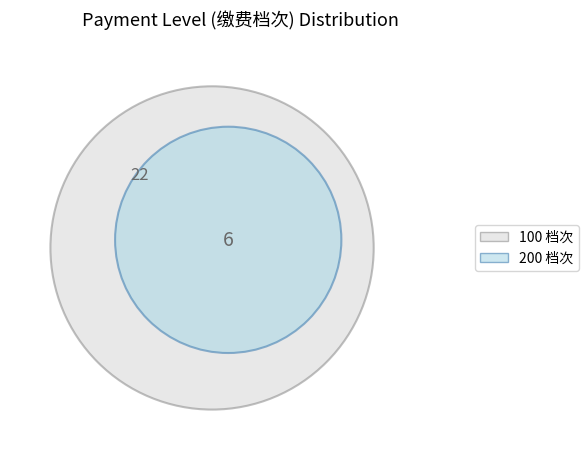

Is it true that 100 is 79% of the pie?

True